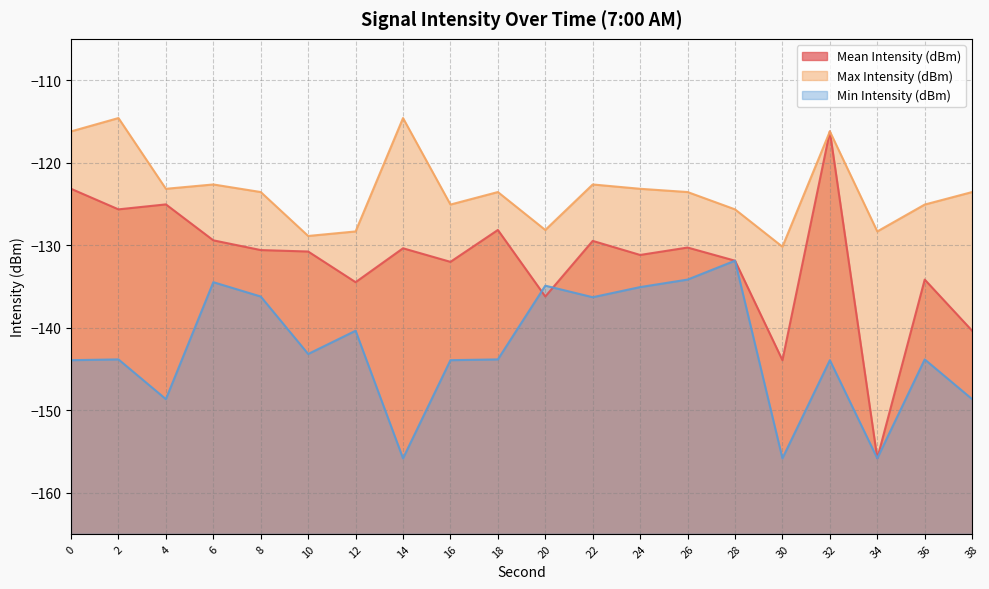

Which series has the largest range (max minus min)?

Mean Intensity (dBm)